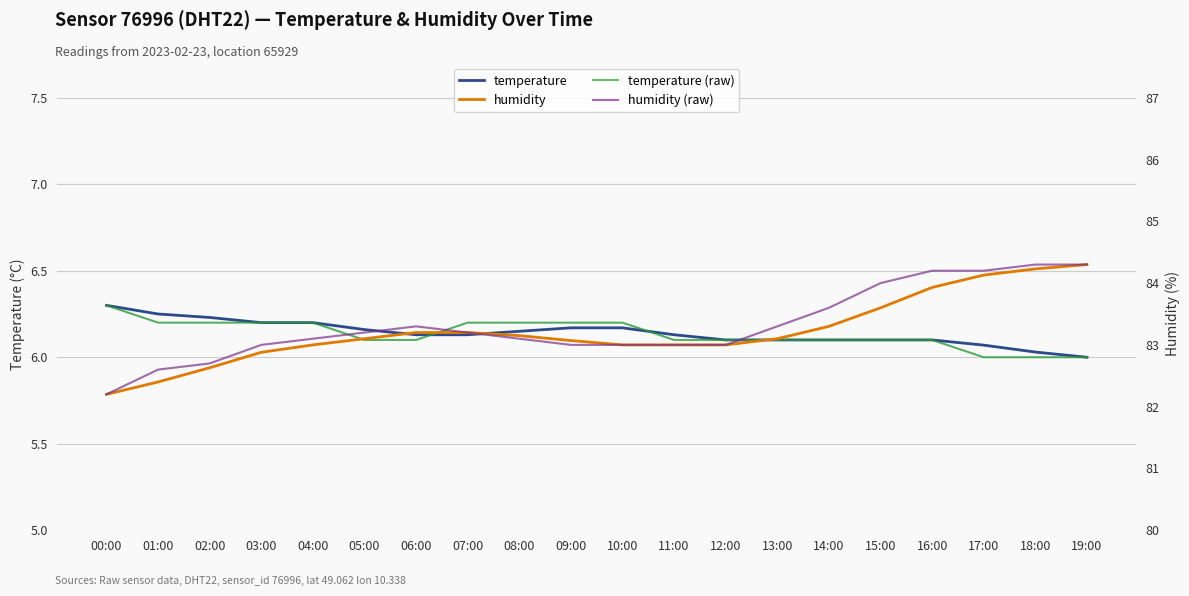

True or false: humidity and humidity (raw) intersect in this chart.

False